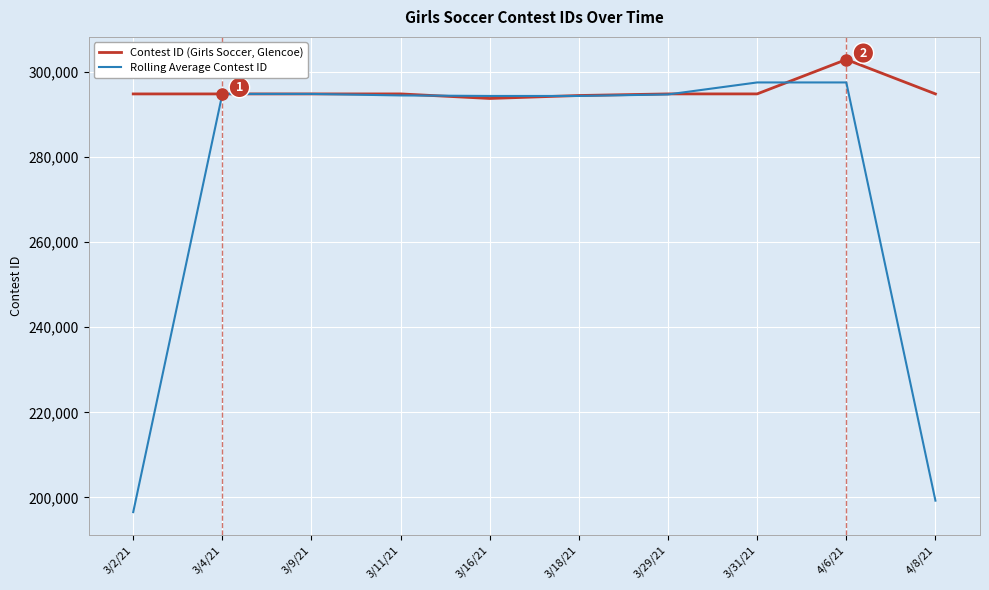

List the series in order of their overall mean, lowest first.

Rolling Average Contest ID, Contest ID (Girls Soccer, Glencoe)